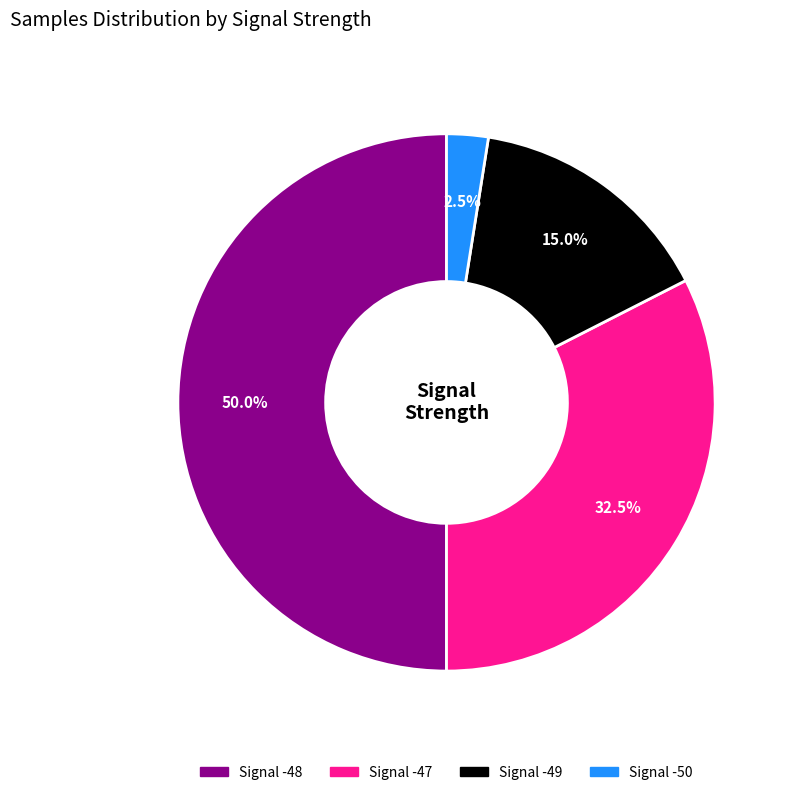

Do -49 and -50 together represent more than half of the pie?

No